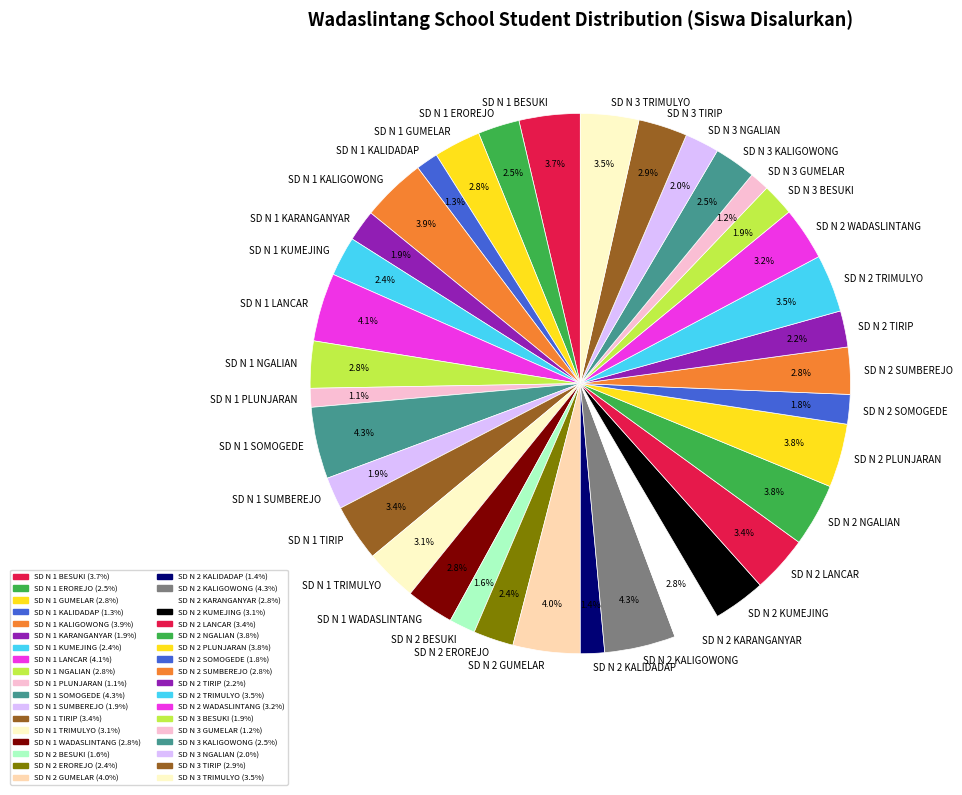

Is the sum of SD N 2 KUMEJING and SD N 1 BESUKI greater than half?

No